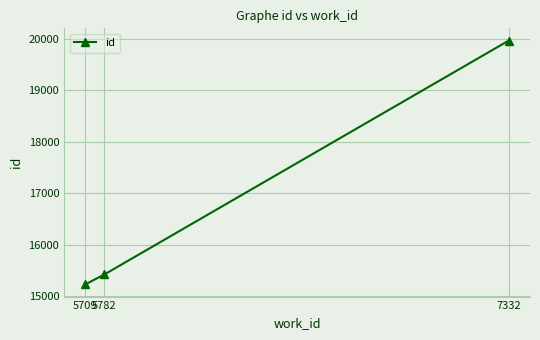

The chart shows a value of 19970 at 7332. True or false?

True